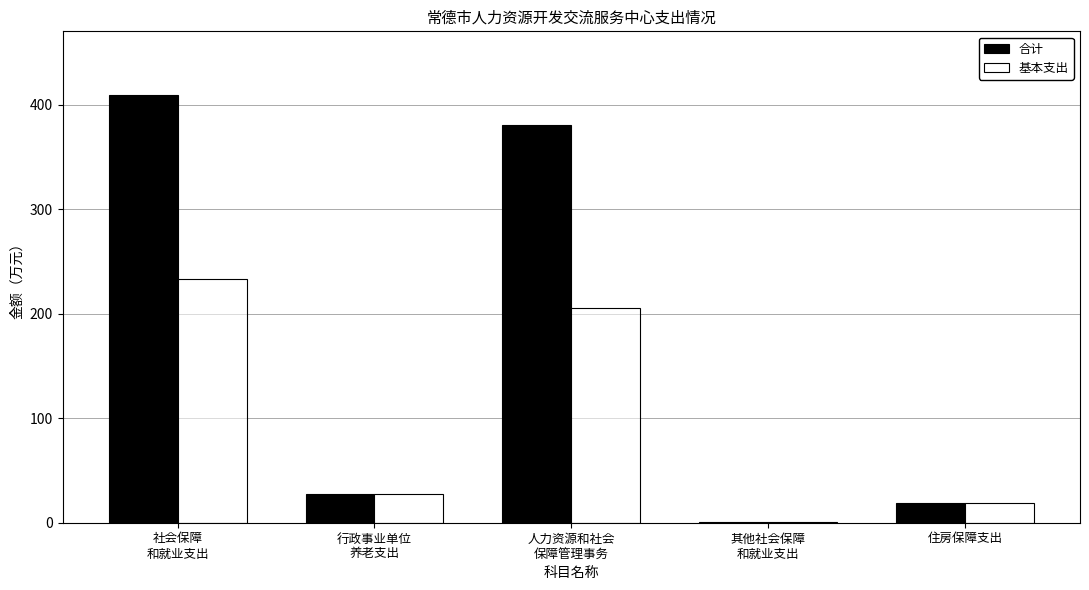

What is the sum of all 合计 values?

837.3